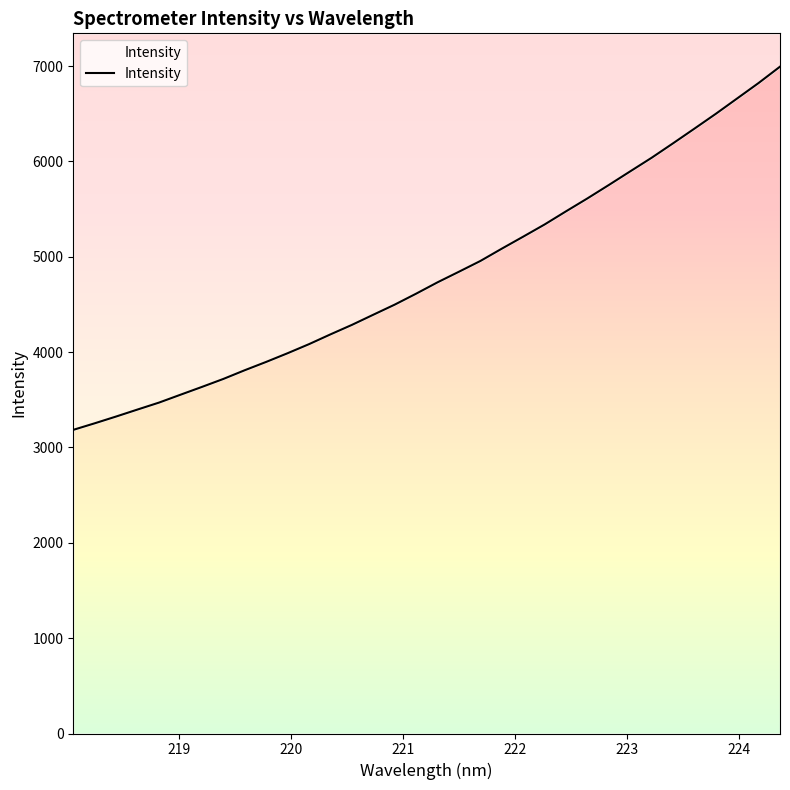

What is the minimum value shown in the chart?

3184.9